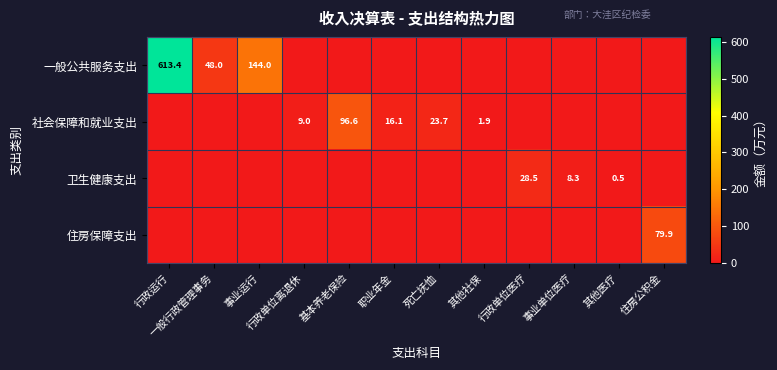

The 住房保障支出 series shows 79.9 at 住房公积金. True or false?

True